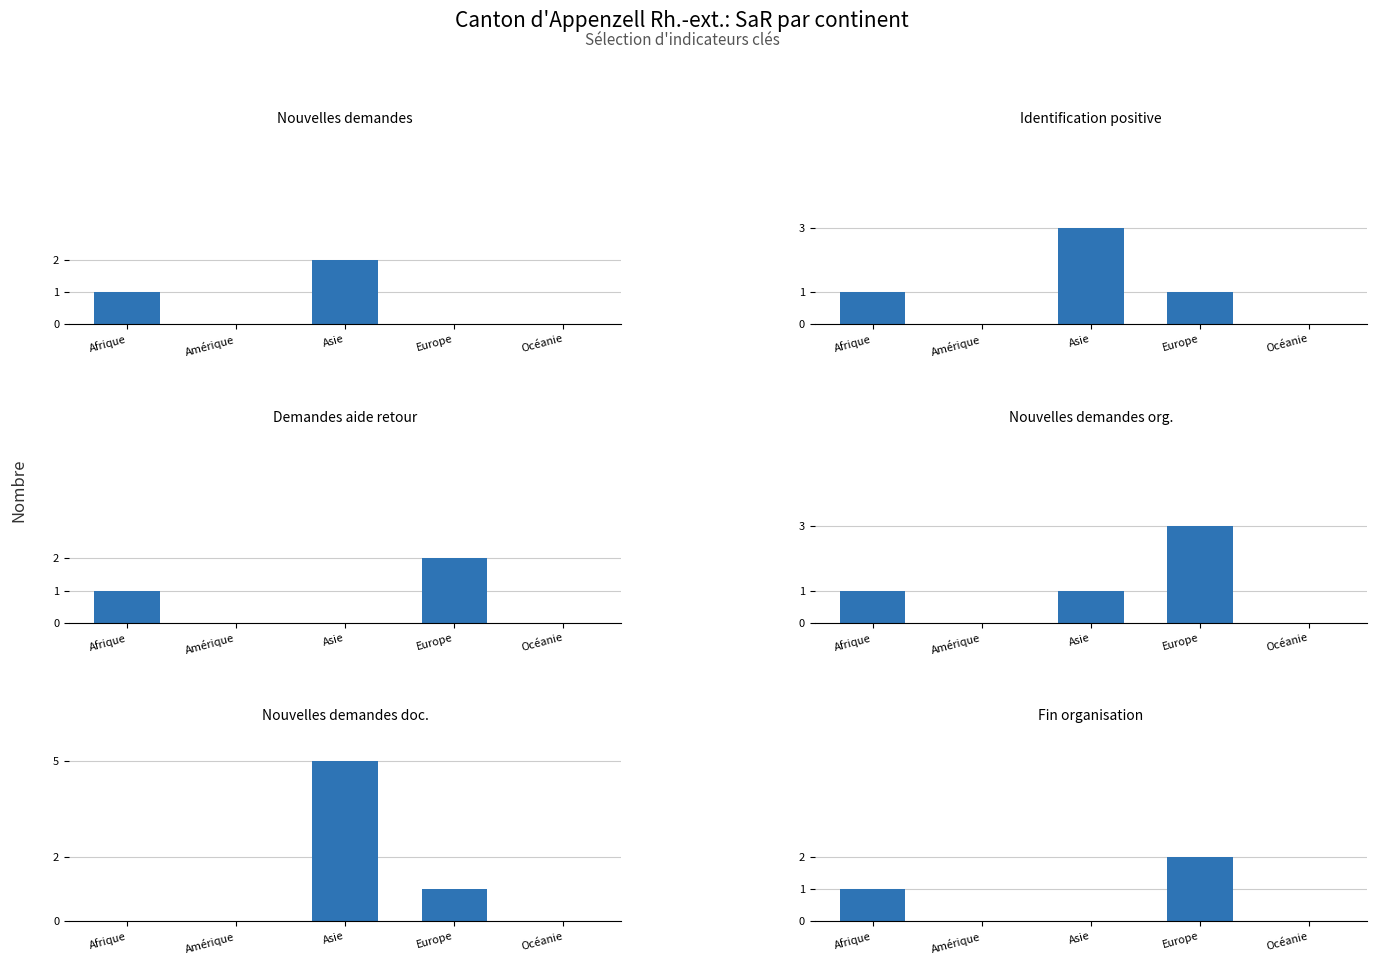

What is the label of the 1st bar from the left?

Afrique